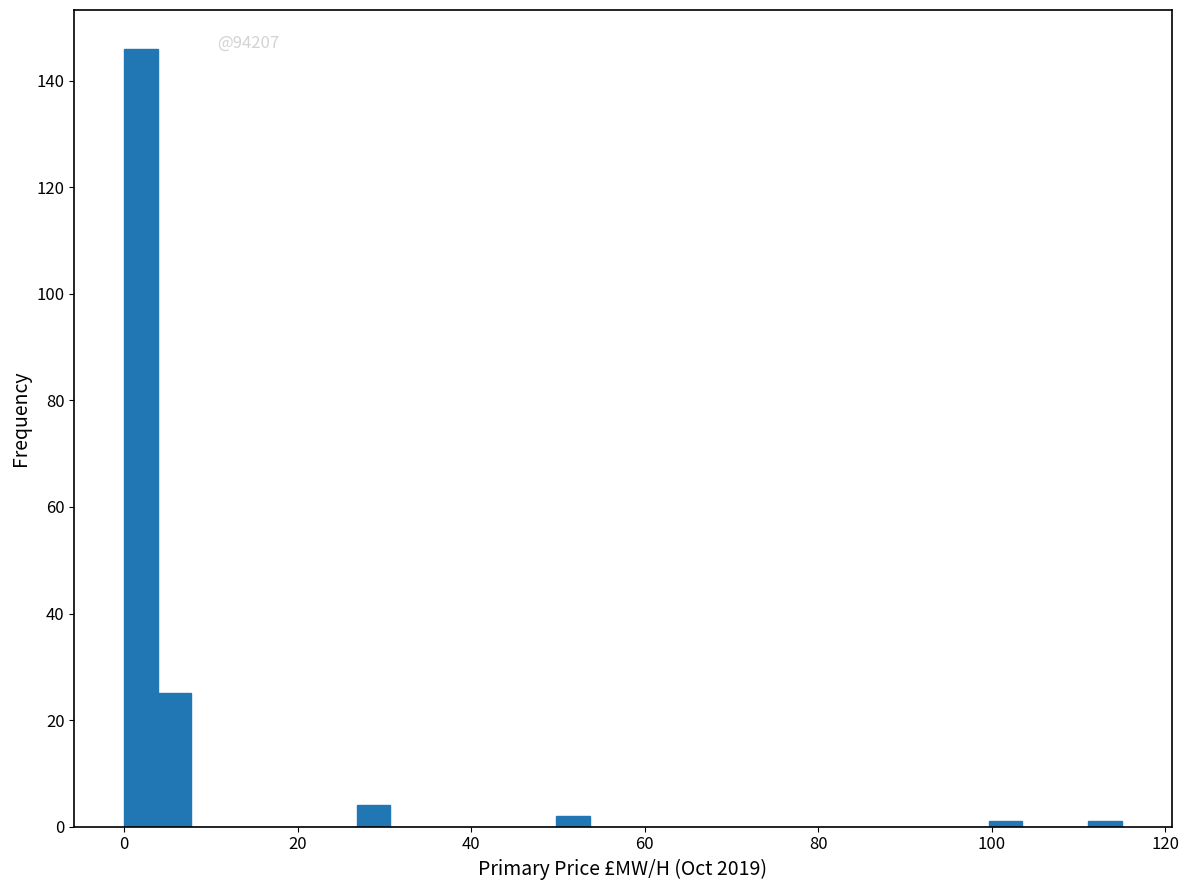

Around what value on the x-axis is the tallest bar? Give the approximate position of its centre, as read against the axis.

2